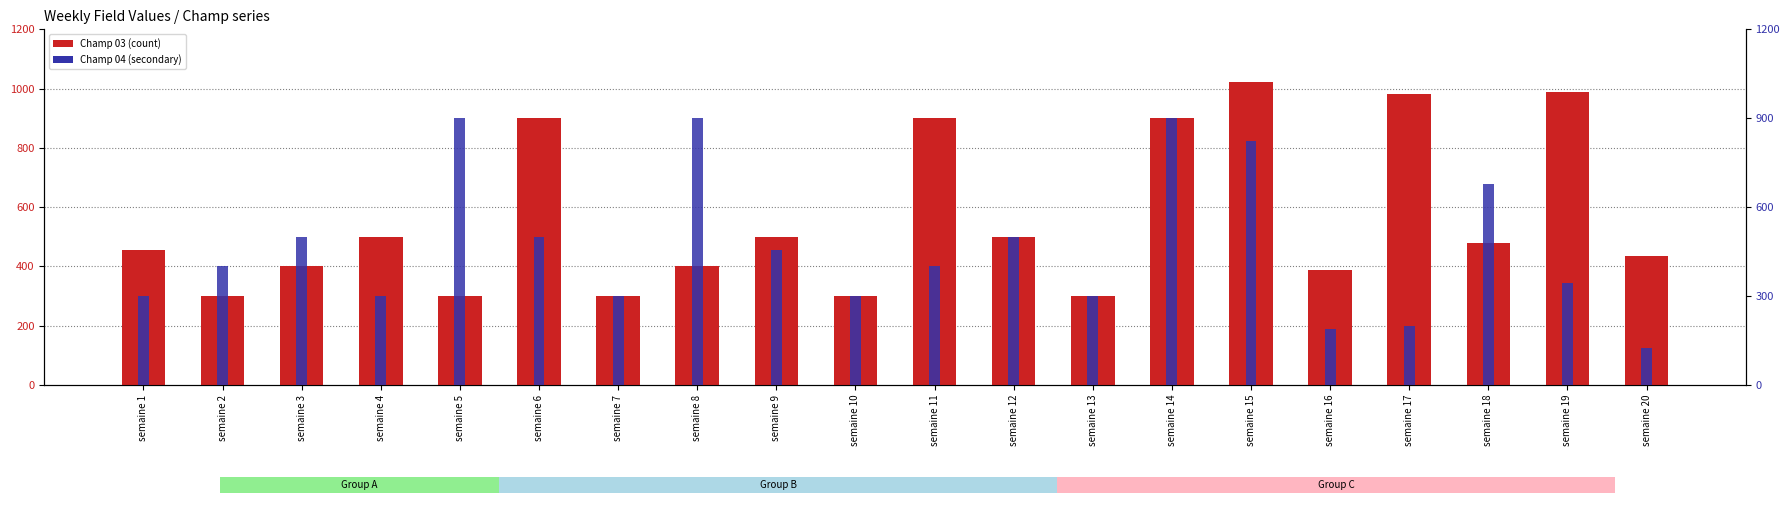

Which series has the largest range (max minus min)?

Champ 04